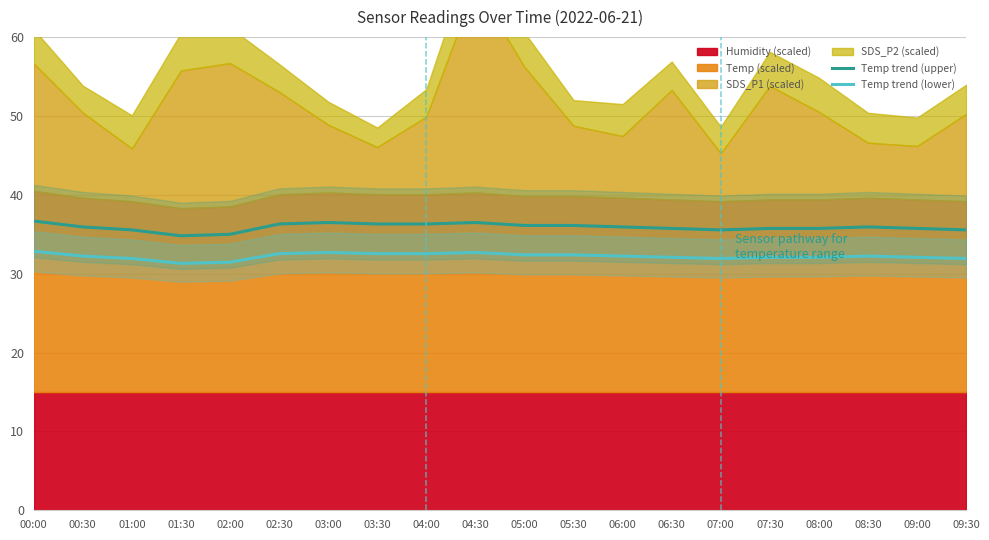

At which category does the chart reach its peak across all series?

00:00